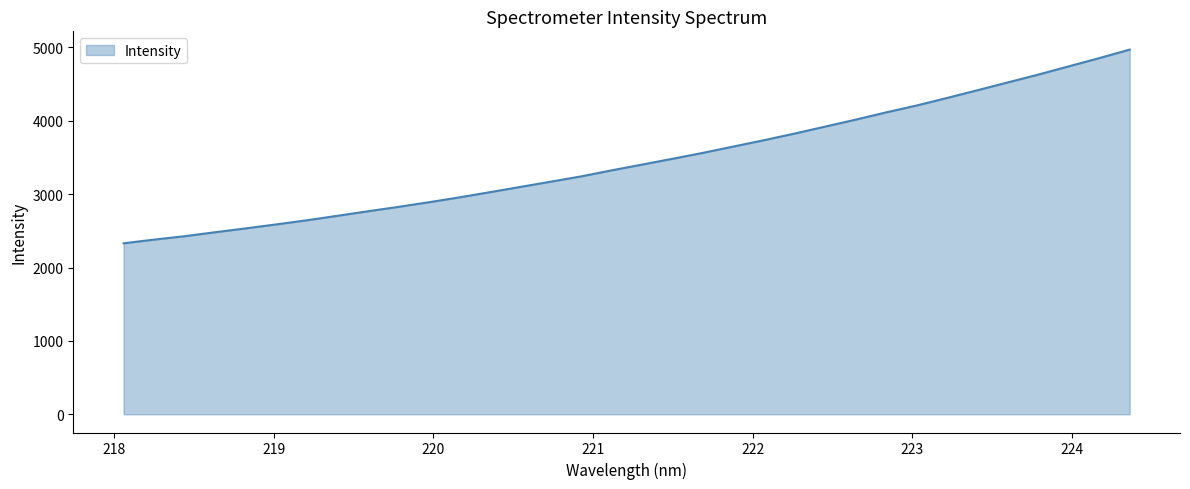

How many lines are shown in the chart?

1